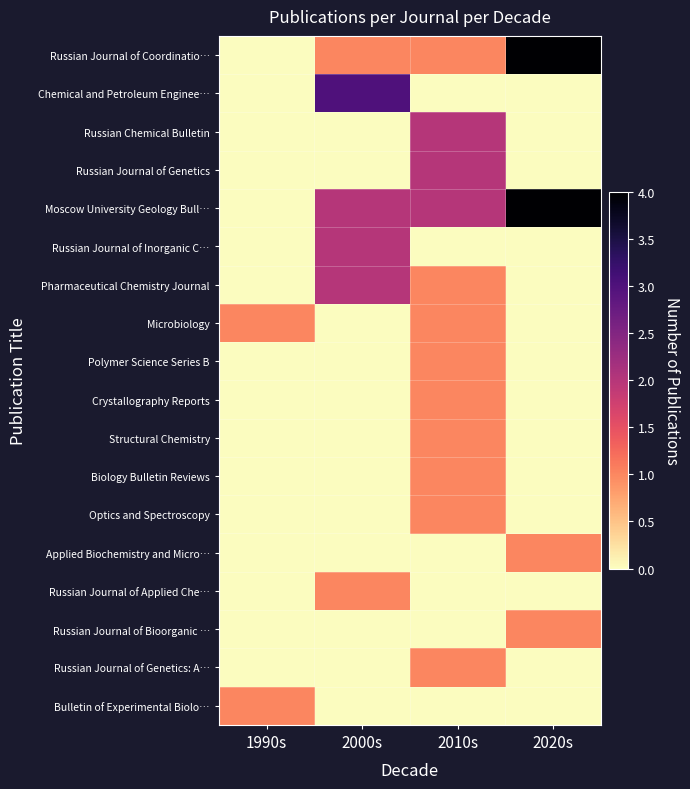

Between 1990s and 2010s, which is larger?

2010s